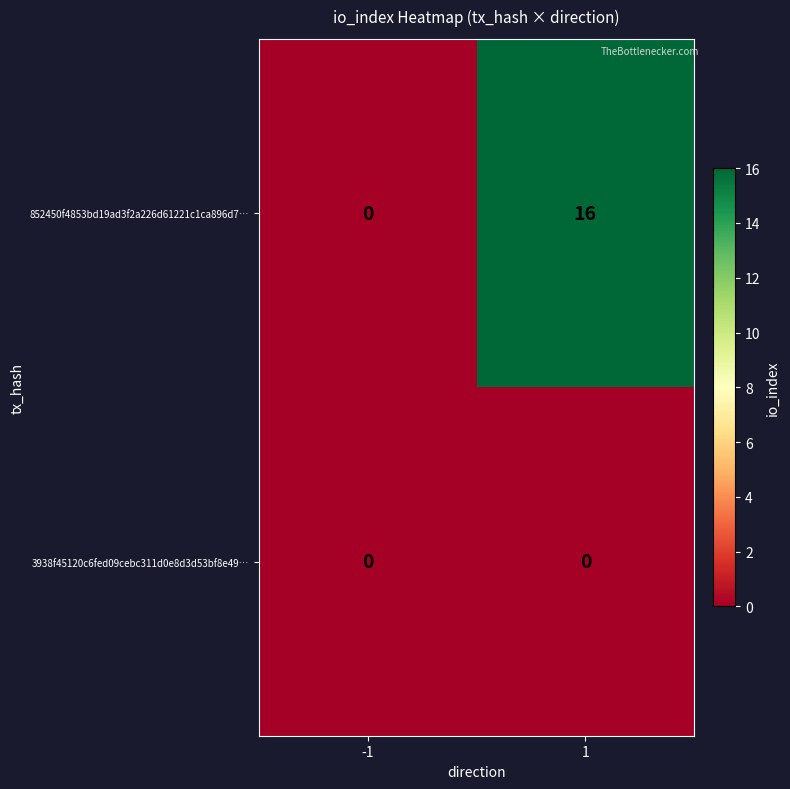

The 3938f45120c6fed09cebc311d0e8d3d53bf8e49… series shows 0 at 1. True or false?

True